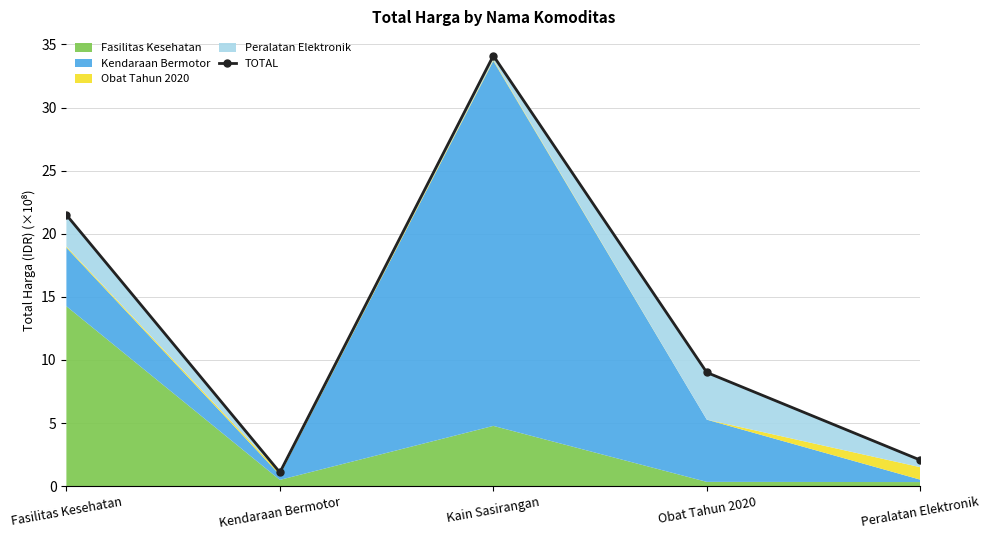

Which category has the highest value across all series?

Kain Sasirangan